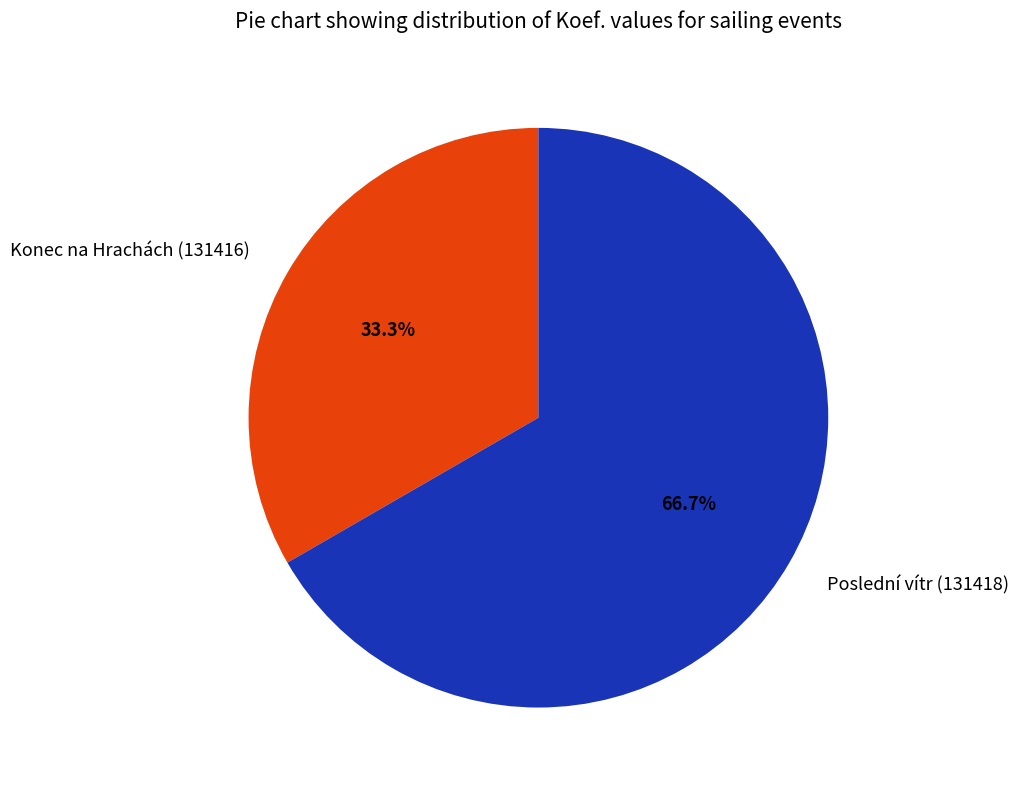

How many slices are in this pie chart?

2